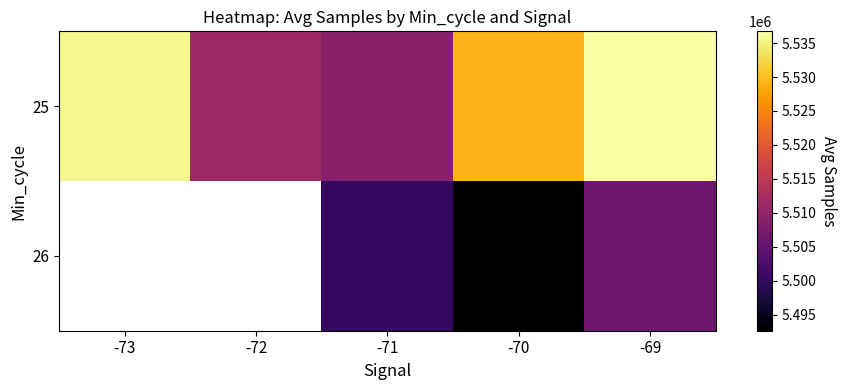

At which category is the sum across all series the highest?

-69